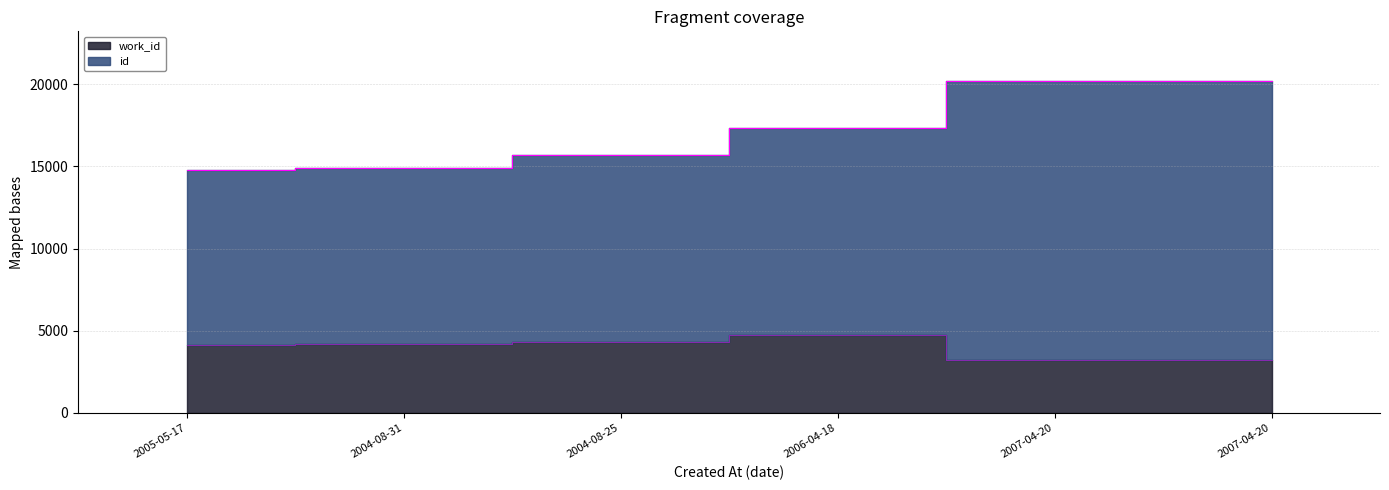

How many series are shown in this chart?

2